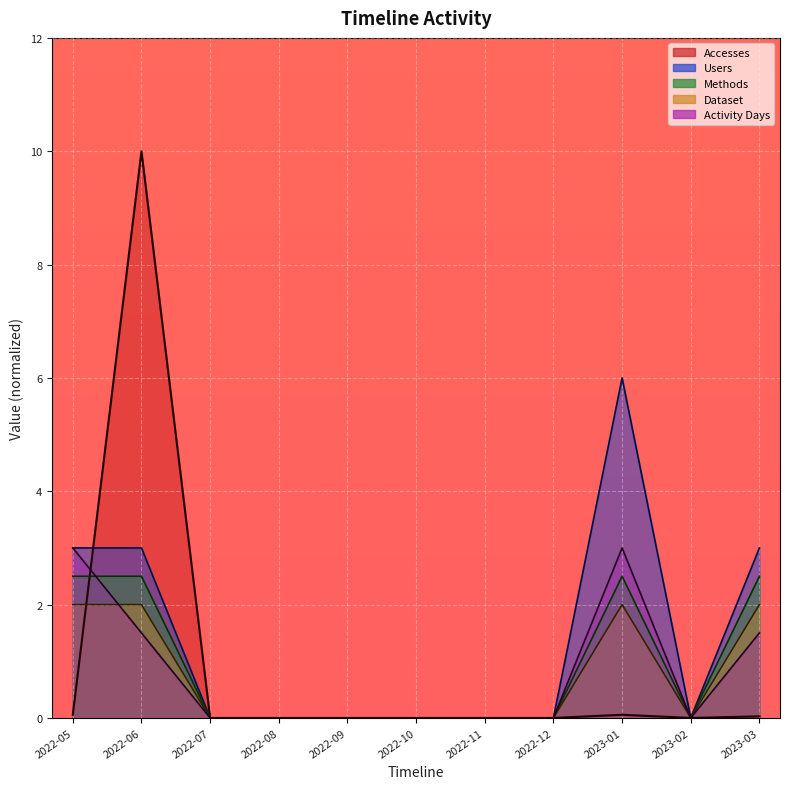

How many series are shown in this chart?

5